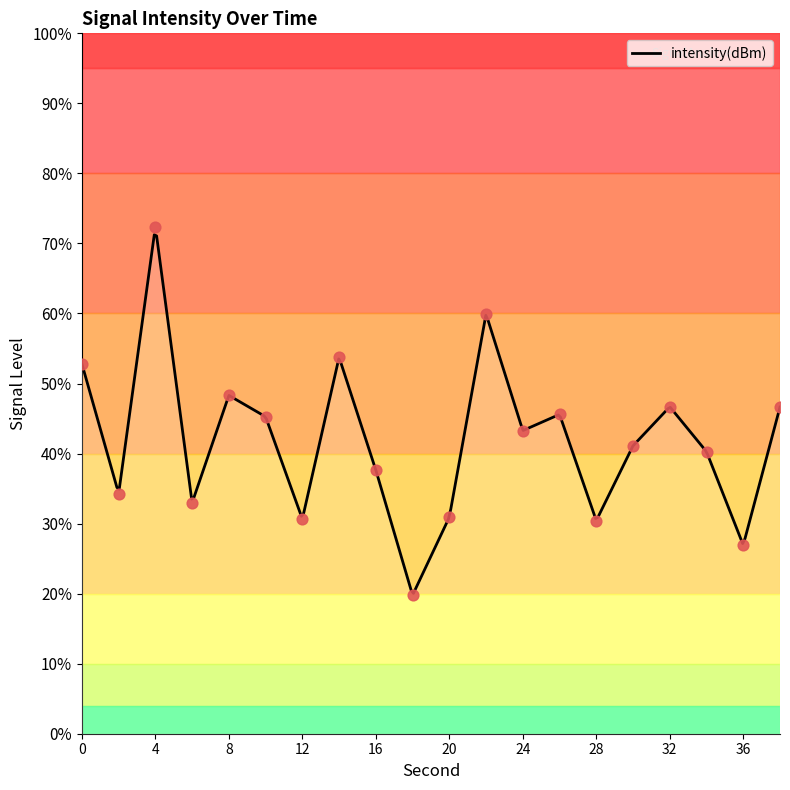

What is the change in value from 0 to 14?

+0.9